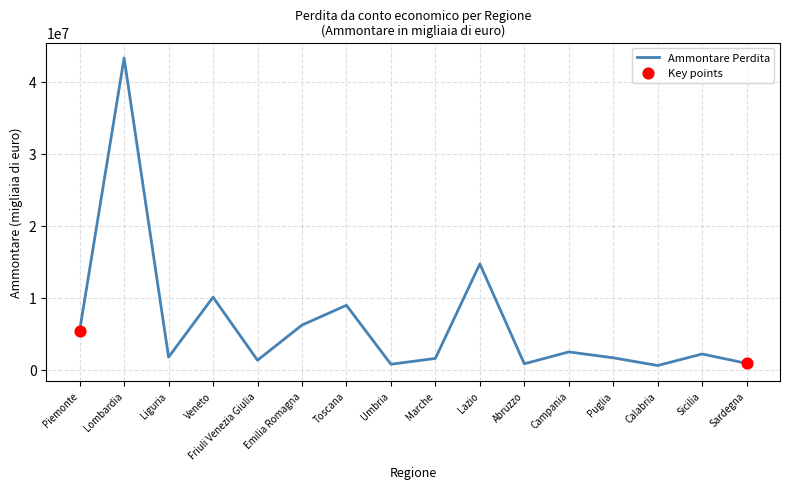

What is the ratio of the value at Friuli Venezia Giulia to the value at Liguria?

0.8